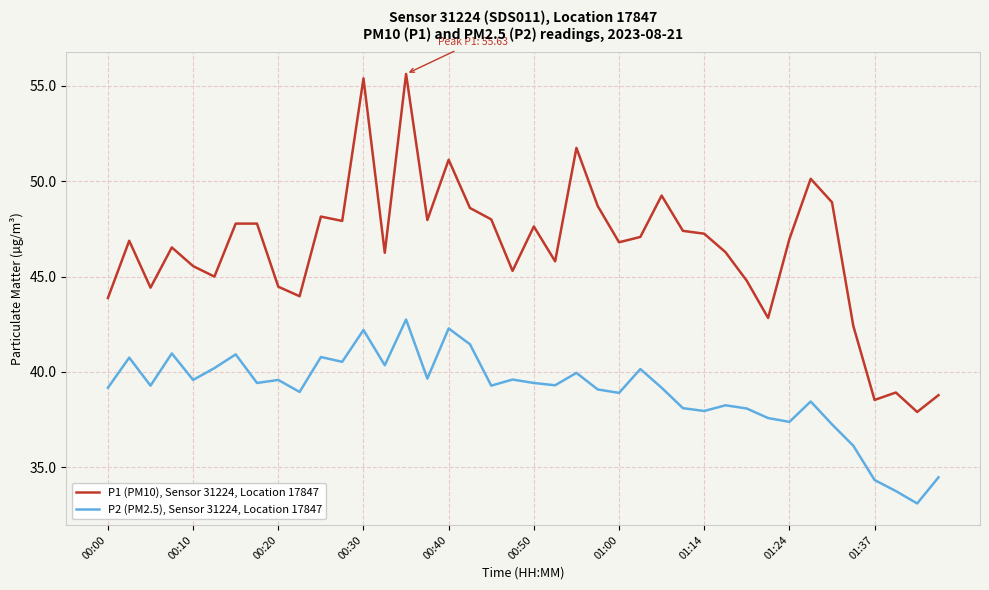

Which series has the largest total across all categories?

P1 (PM10), Sensor 31224, Location 17847